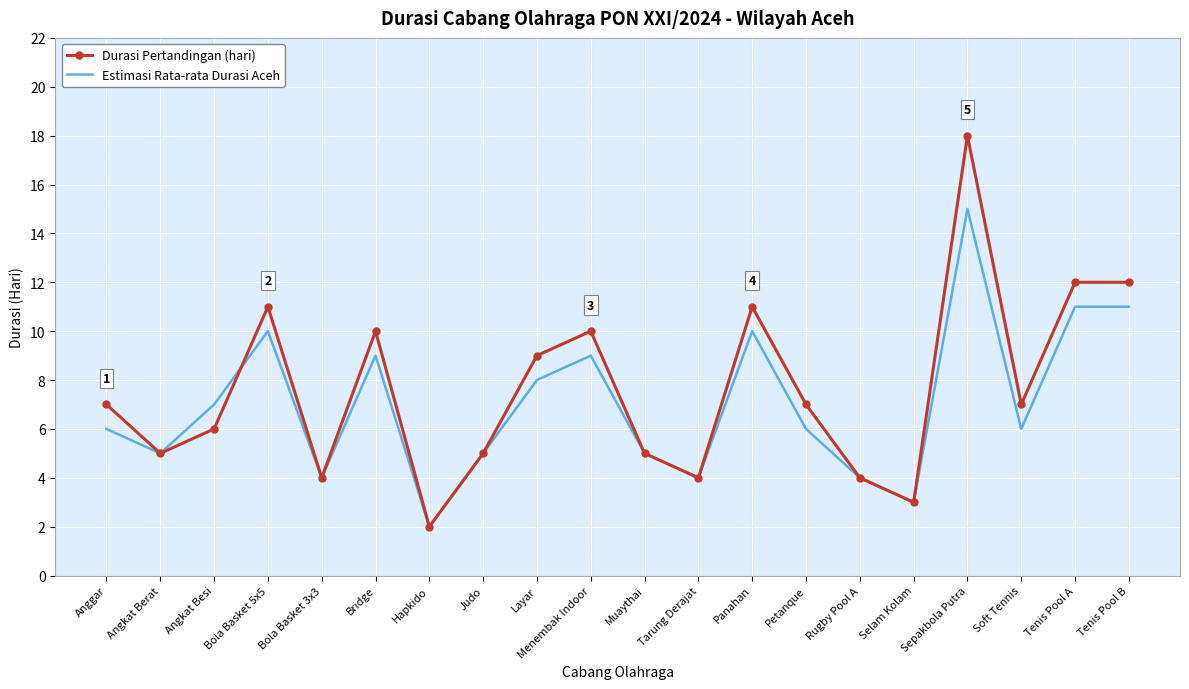

What position from the right is Tenis Pool A?

2